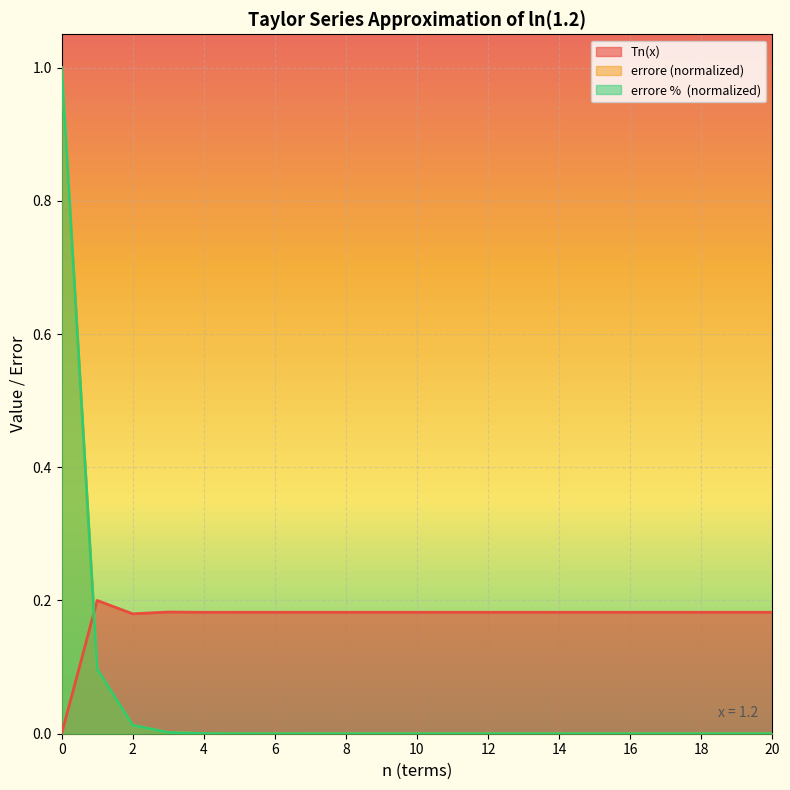

How many categories are shown in the chart?

21